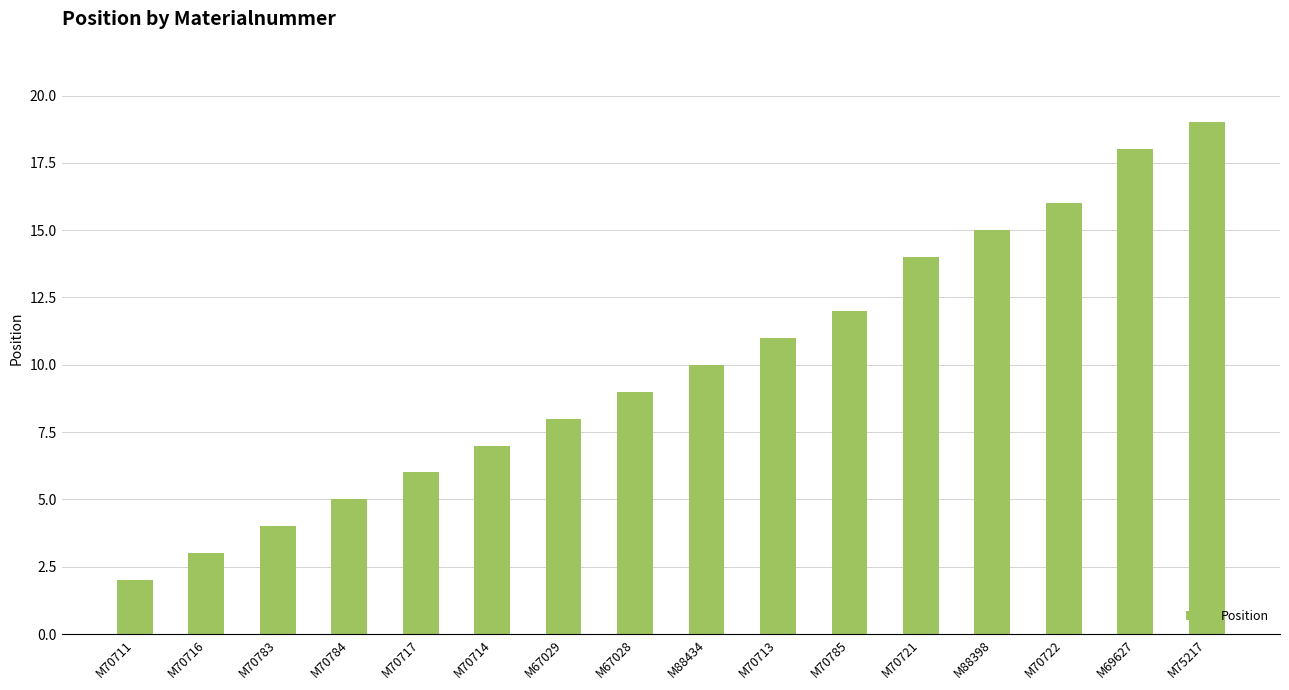

Rank the categories by value from highest to lowest.

M75217, M69627, M70722, M88398, M70721, M70785, M70713, M88434, M67028, M67029, M70714, M70717, M70784, M70783, M70716, M70711